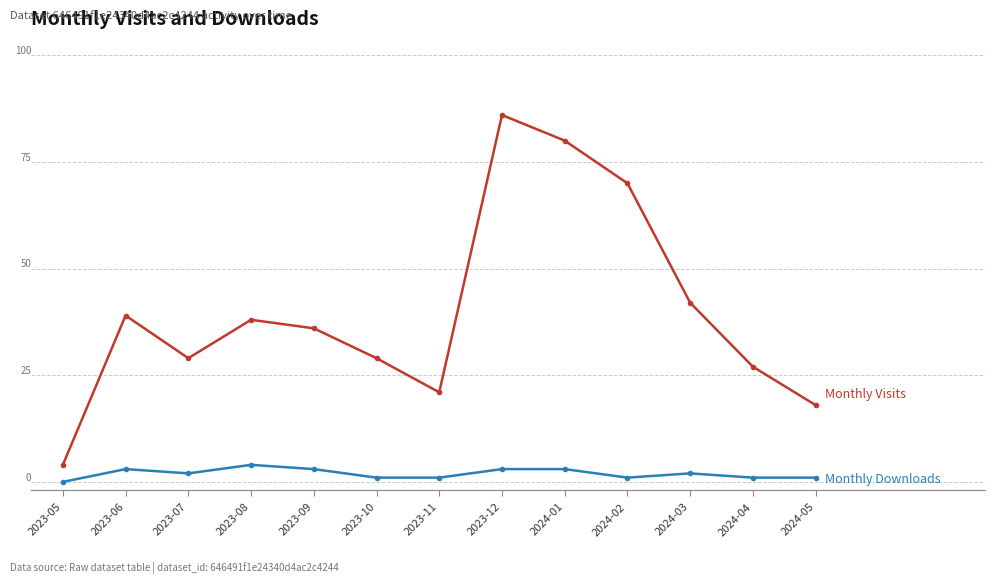

Does the chart have visible grid lines?

No